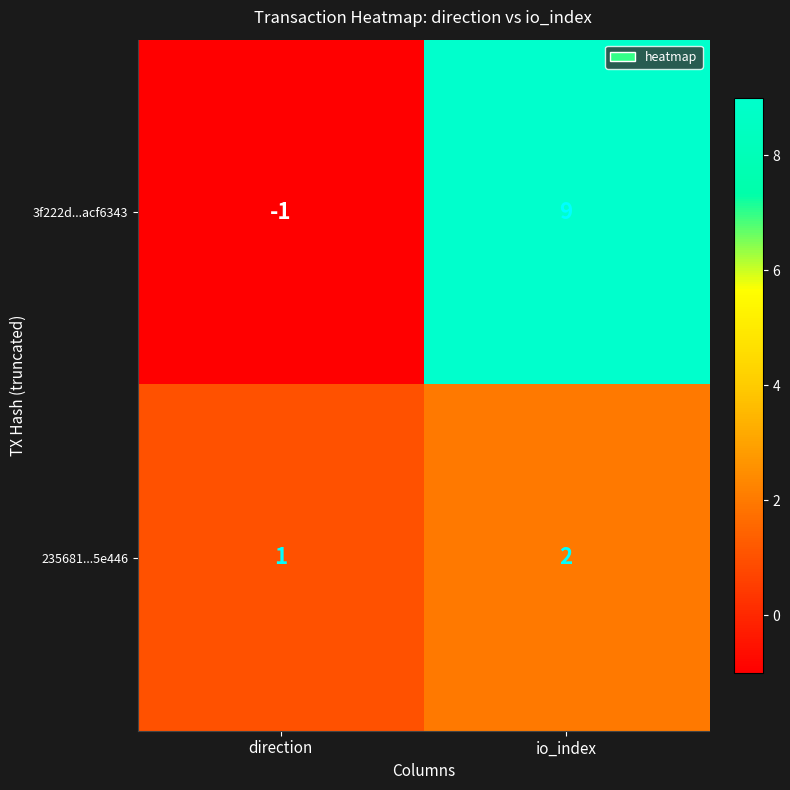

At which label is 235681...5e446 closest to 1?

direction